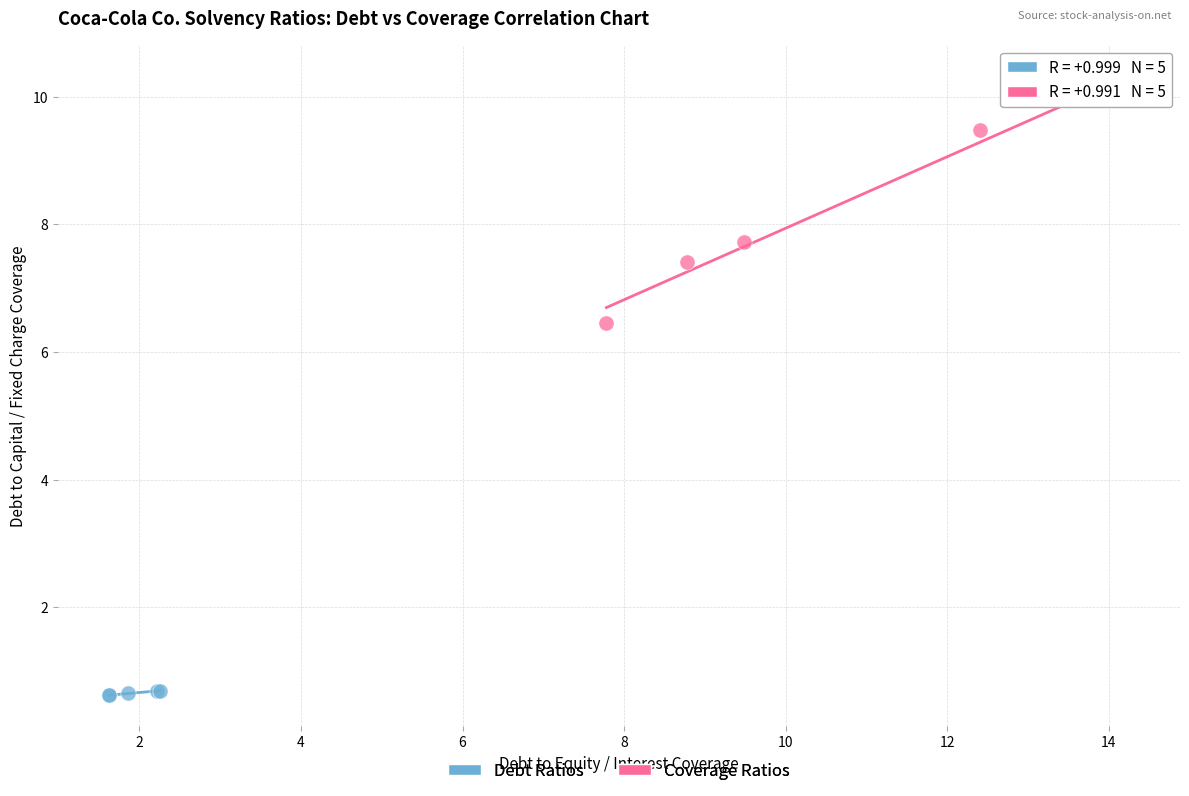

Which series contains the highest Y value?

Coverage Ratios